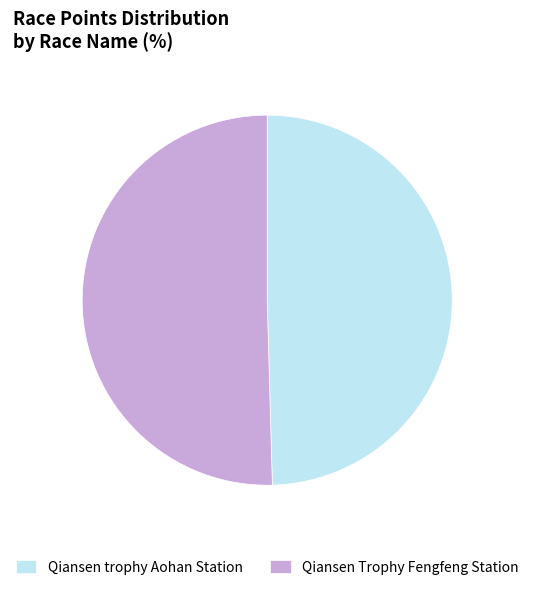

Between Qiansen trophy Aohan Station and Qiansen Trophy Fengfeng Station, which is larger?

Qiansen Trophy Fengfeng Station